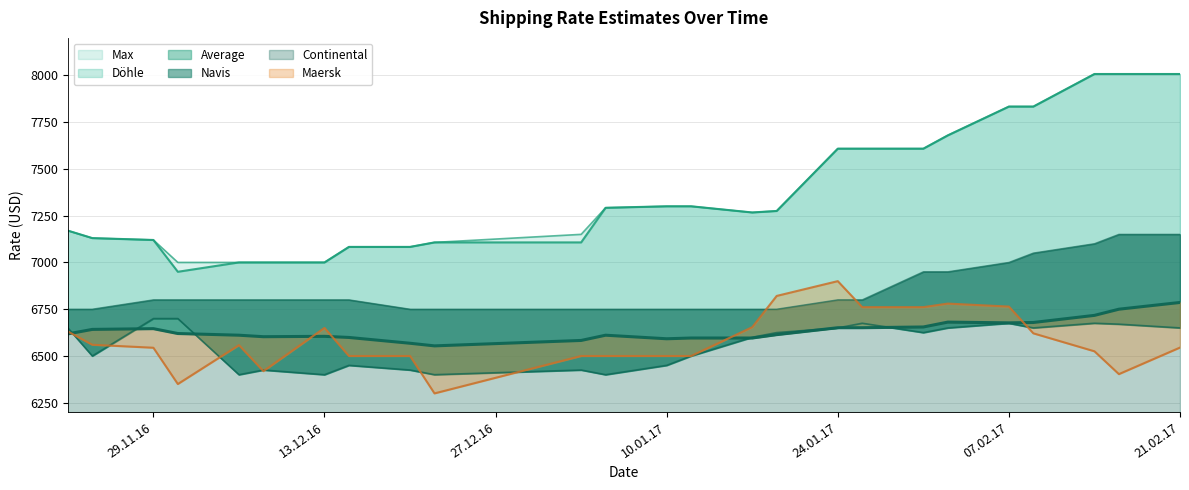

What is the difference between the Maersk values at 13.12.16 and 07.02.17?

114